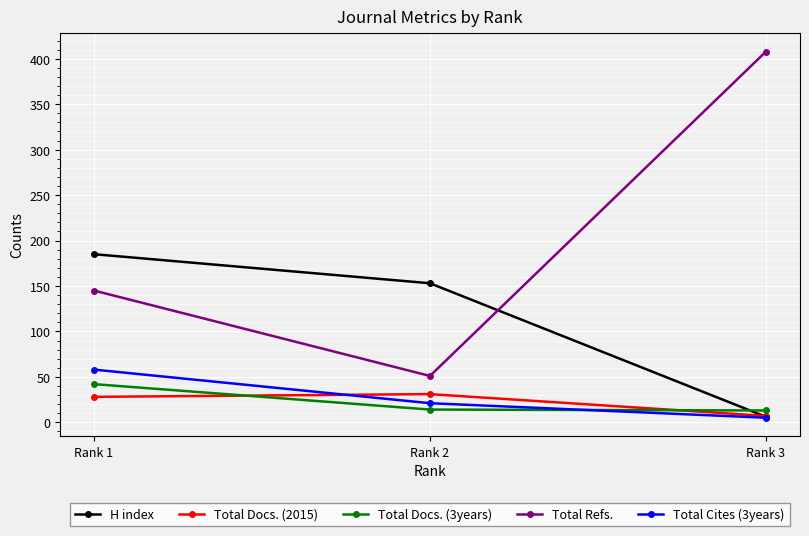

What is the average value of the Total Refs. series?

201